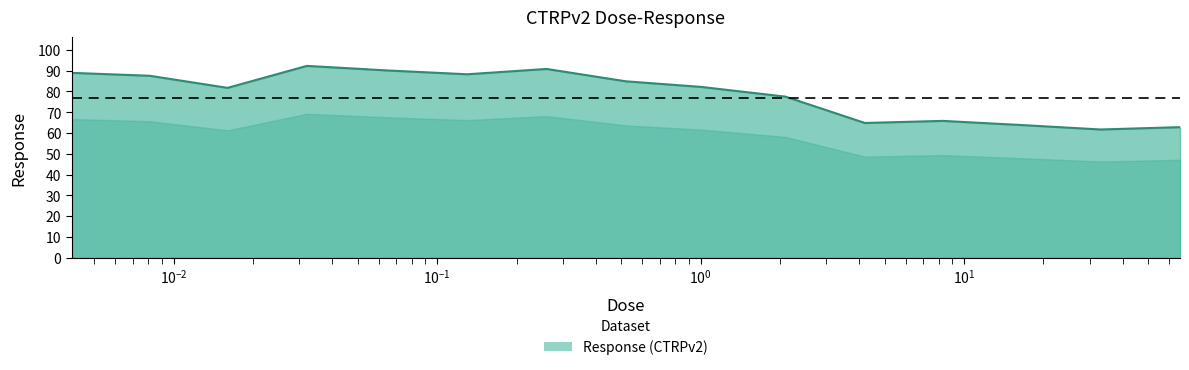

Reading left to right, extract all data points from this chart.

89.0	87.5	81.7	92.3	90.1	88.3	90.8	84.9	82.2	77.5	64.8	65.8	63.8	61.7	62.8